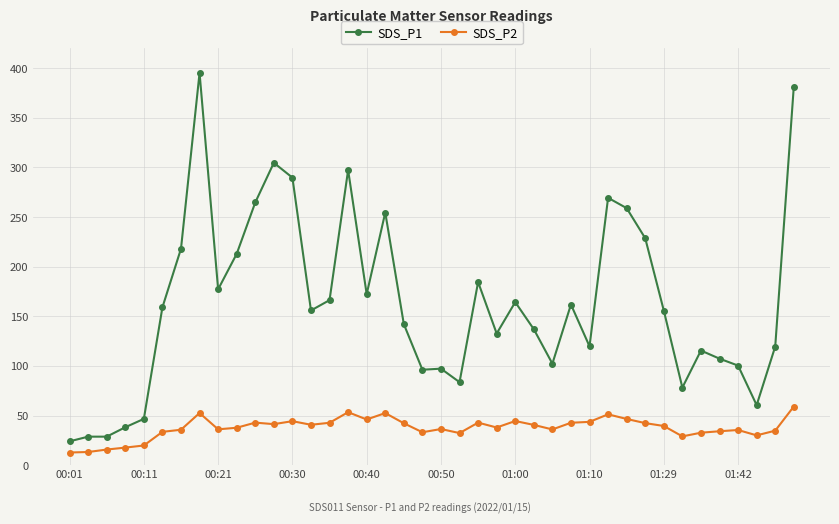

True or false: SDS_P2 and SDS_P1 cross at least once.

False